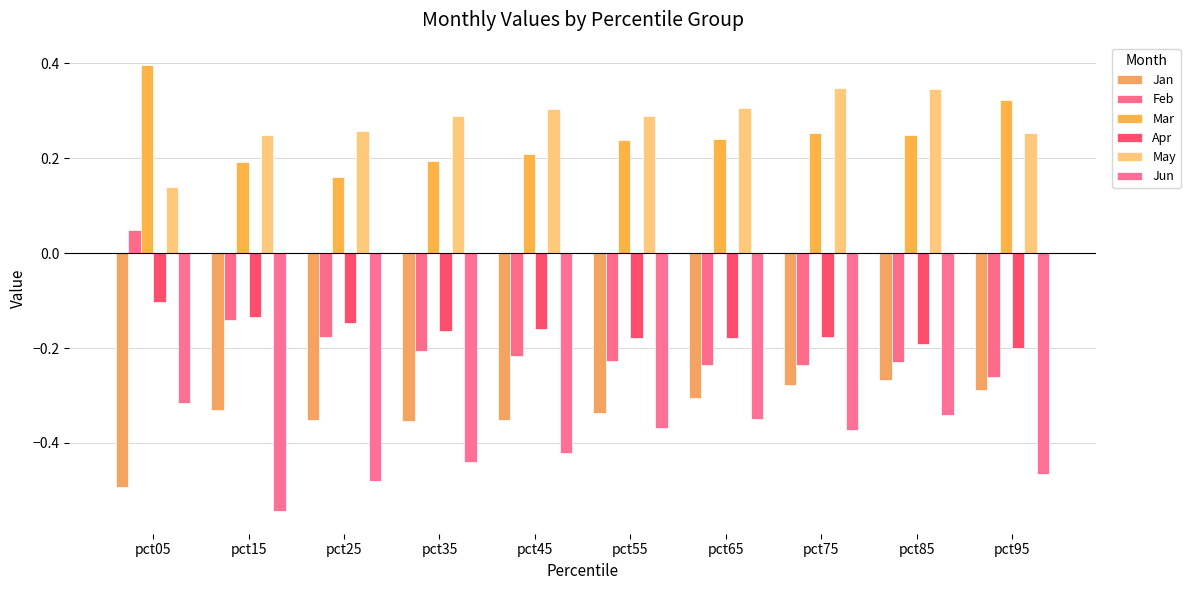

Is it true that May equals 0.2 at pct05?

False